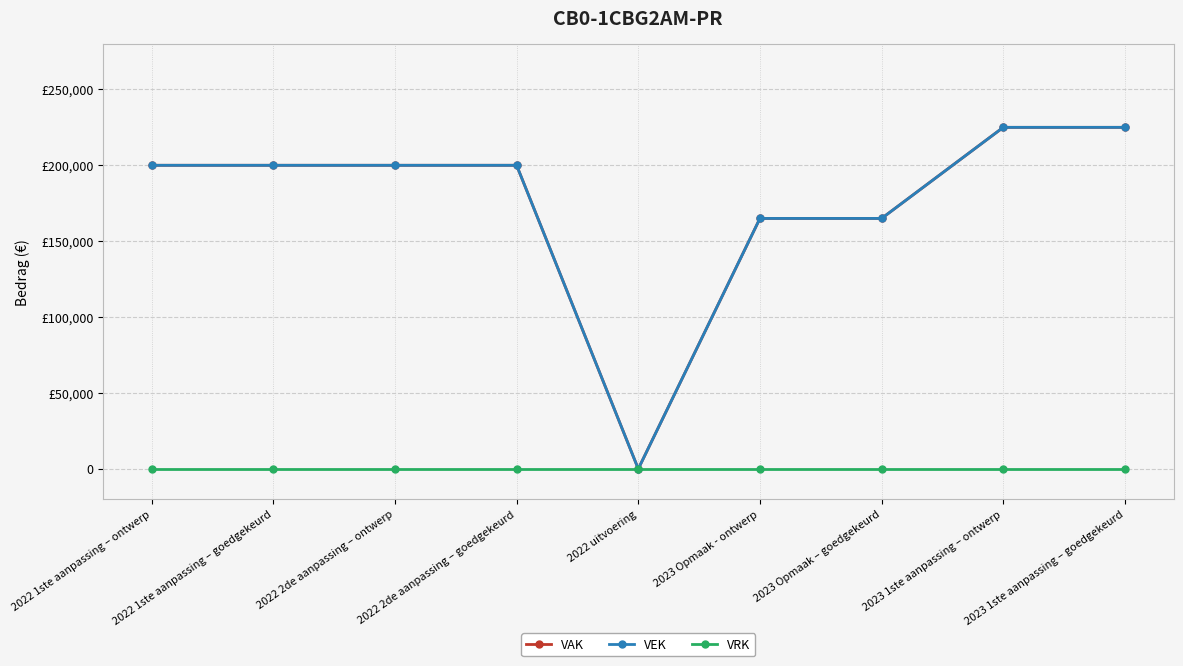

At which label is VEK closest to 112500?

2023 Opmaak - ontwerp